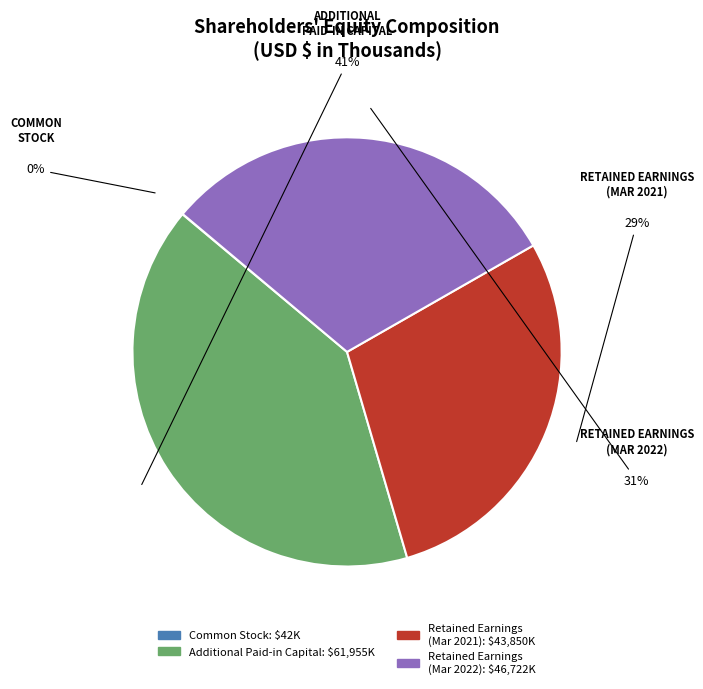

To the nearest percent, what is the difference between the largest and smallest slice percentages?

41%